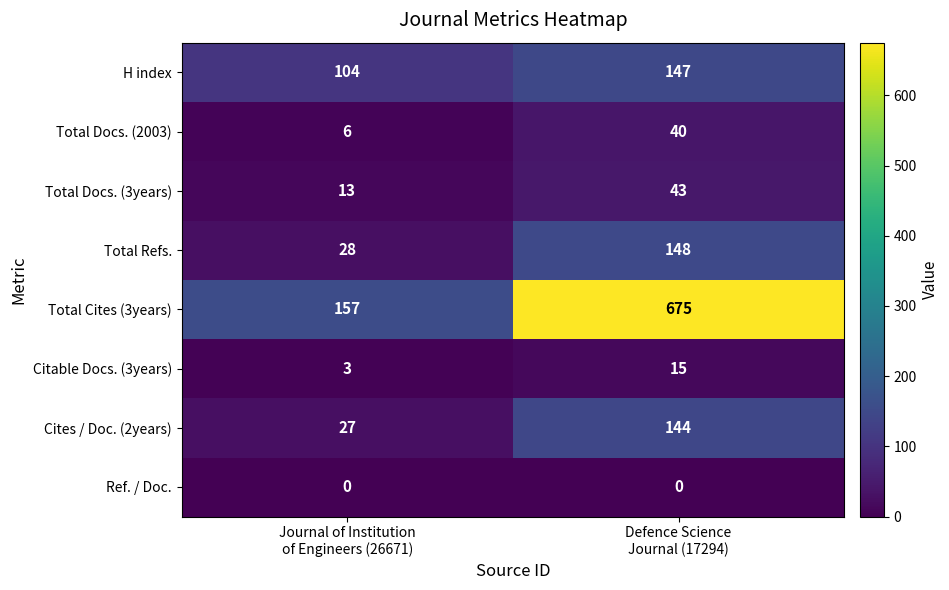

At how many categories does at least one series exceed 277?

1